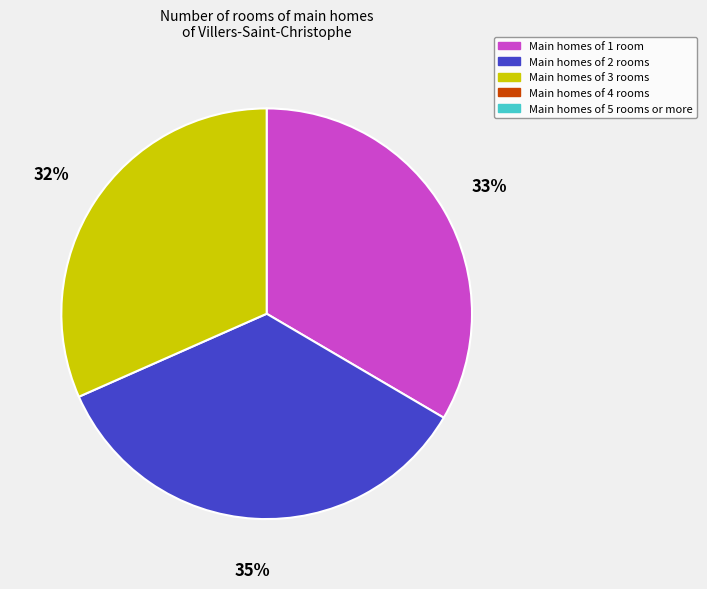

To the nearest percent, what is the average slice percentage?

33%